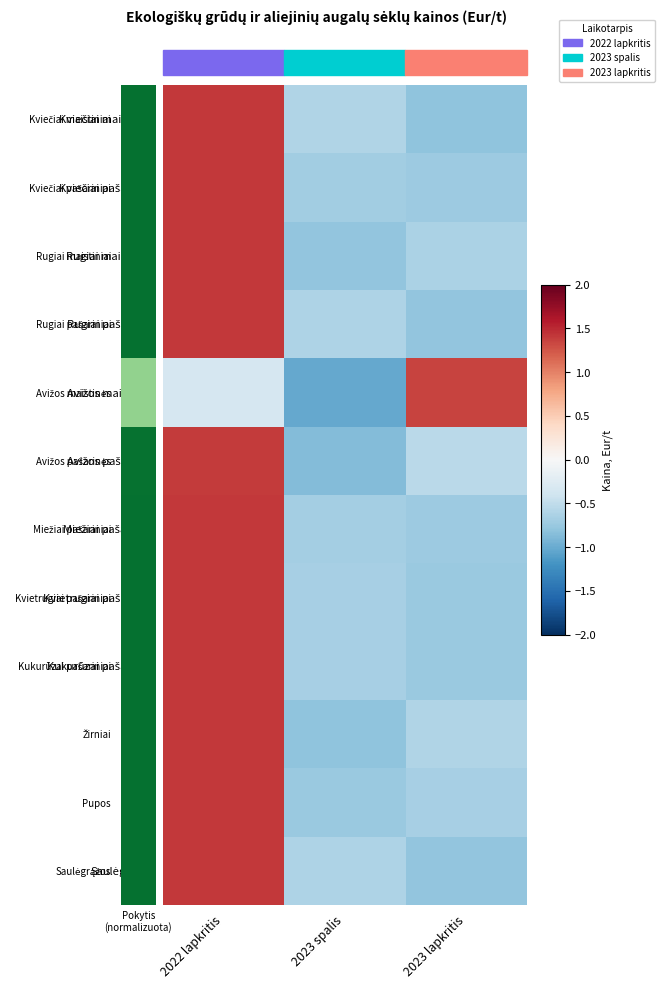

Which category has the lowest value across all series?

2023 spalis